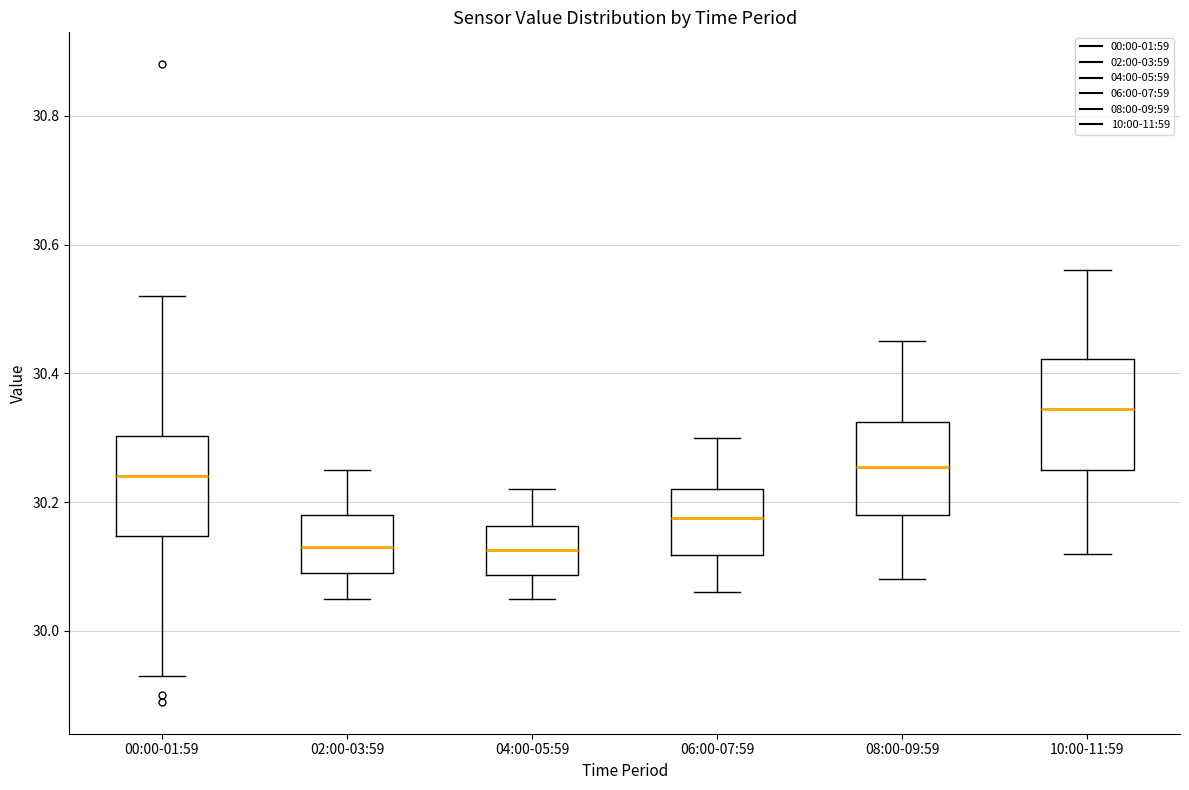

Where is the lower edge of the box for 06:00-07:59 on the y-axis? The values are not printed on the chart, so give them approximately, as read against the axis.

30.12